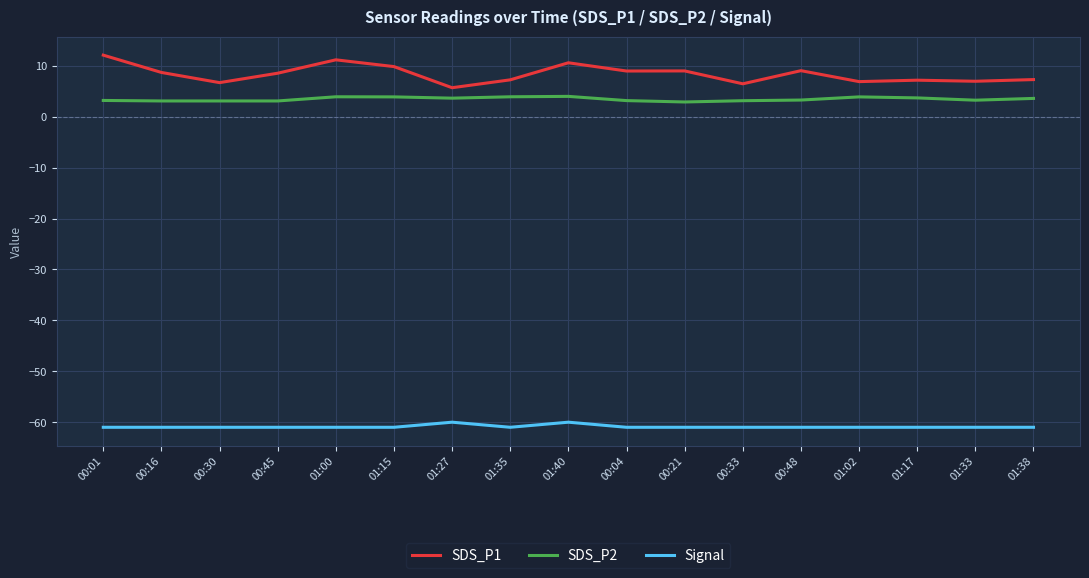

Which series has the largest range (max minus min)?

SDS_P1